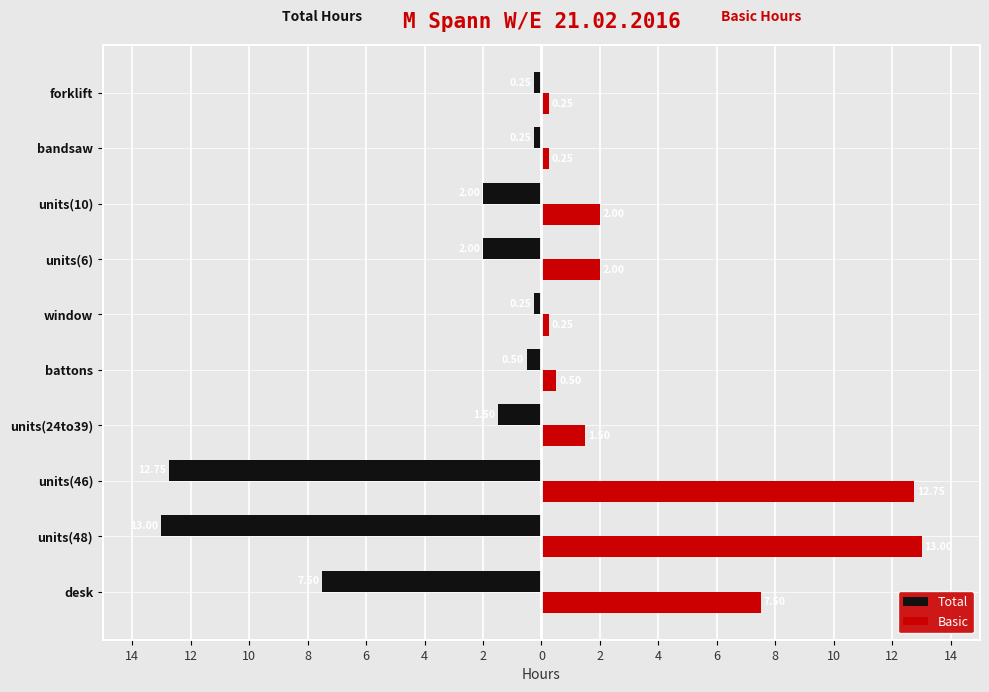

What are all the series names shown in the legend?

Total, Basic